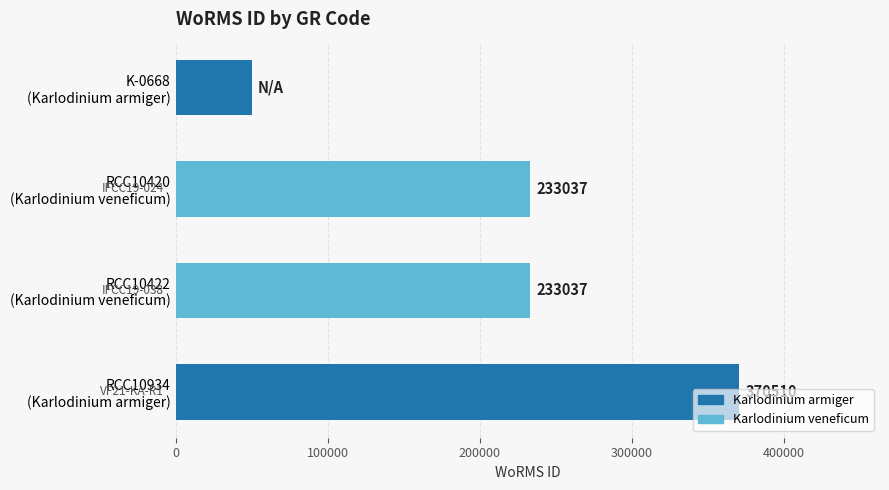

Count the values in the range 233037 to 370510.

3